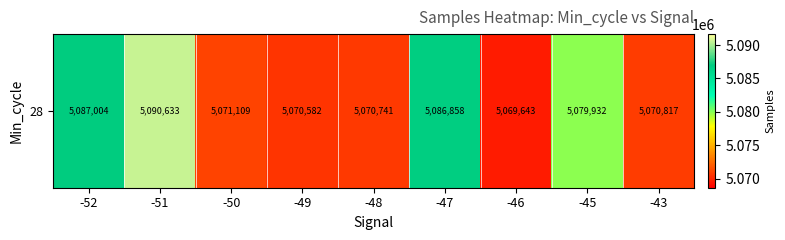

Reading right to left, transcribe all the data shown in this chart.

-43=5070817	-45=5079932	-46=5069643	-47=5086858	-48=5070741	-49=5070582	-50=5071109	-51=5090633	-52=5087004